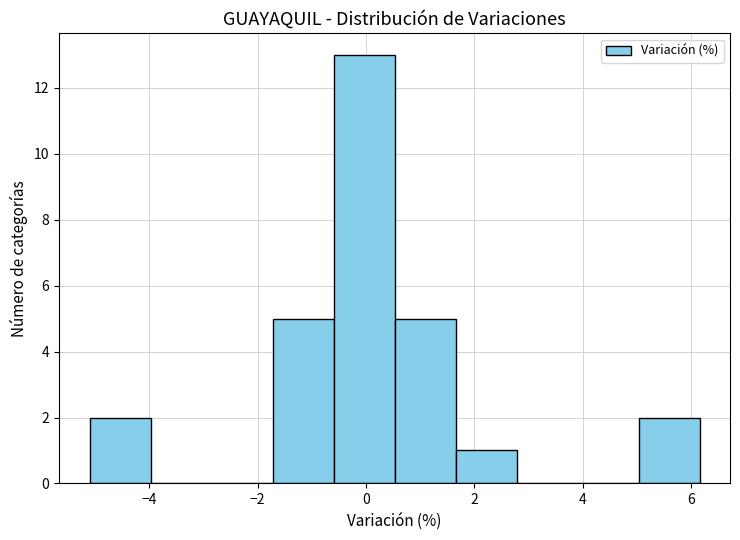

Reading left to right, transcribe this chart: for each bar, give the range it covers on the x-axis and its height. Neither the bar edges nor the heights are printed on the chart, so give them approximately, as read against the axes.

-5.2 to -4.0: 2
-4.0 to -2.8: 0
-2.8 to -1.8: 0
-1.8 to -0.6: 5
-0.6 to 0.6: 13
0.6 to 1.6: 5
1.6 to 2.8: 1
2.8 to 4.0: 0
4.0 to 5.0: 0
5.0 to 6.2: 2